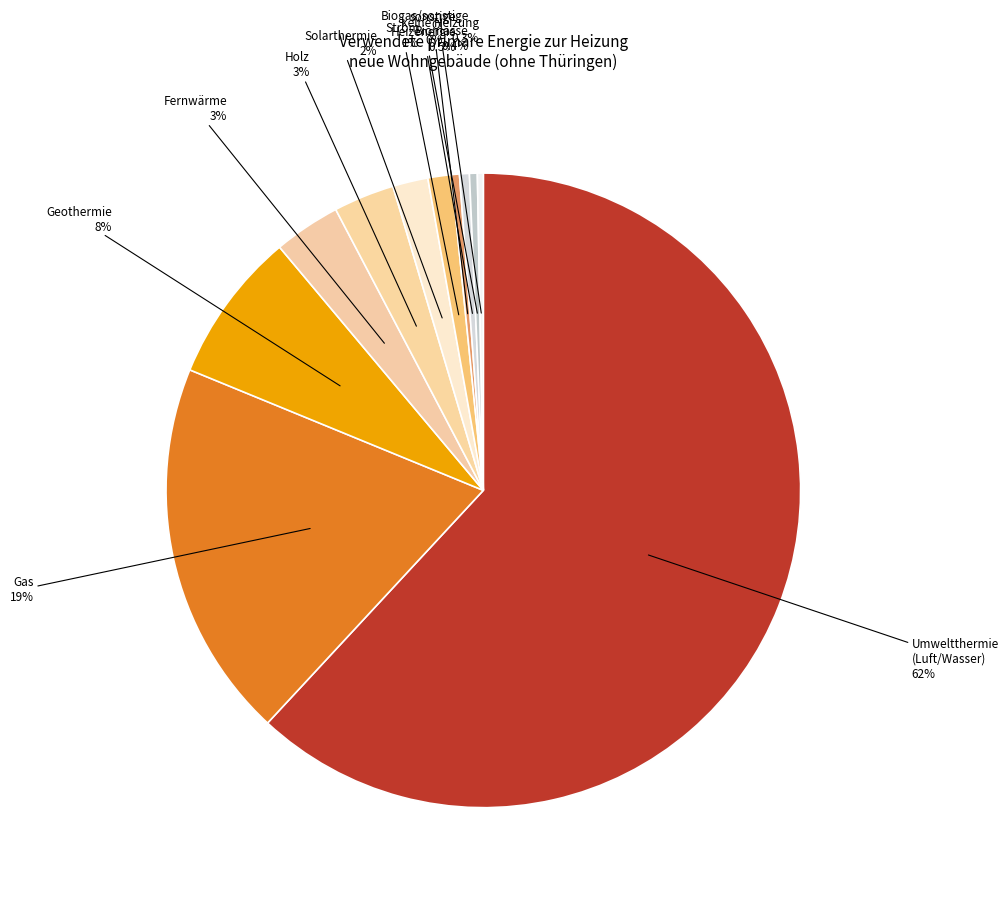

How many segments does this pie chart have?

11